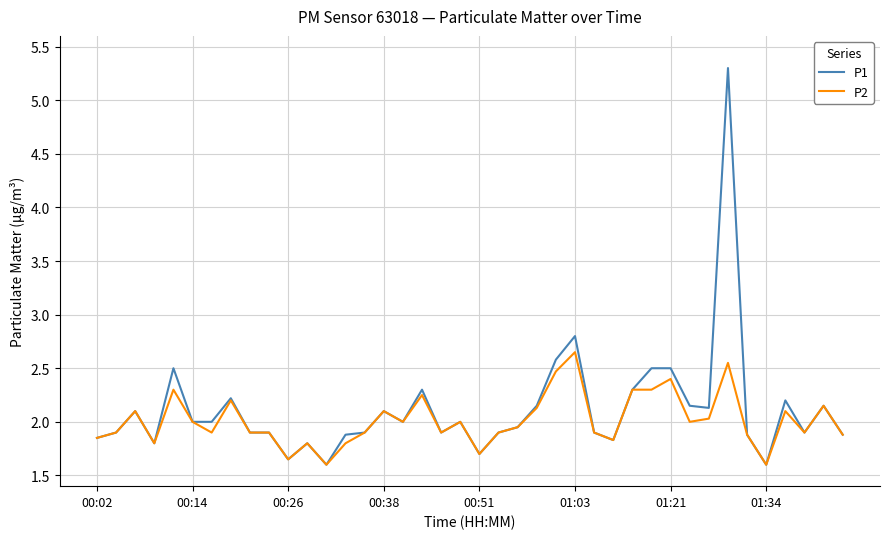

Rank the series by their maximum value, from lowest to highest.

P2, P1